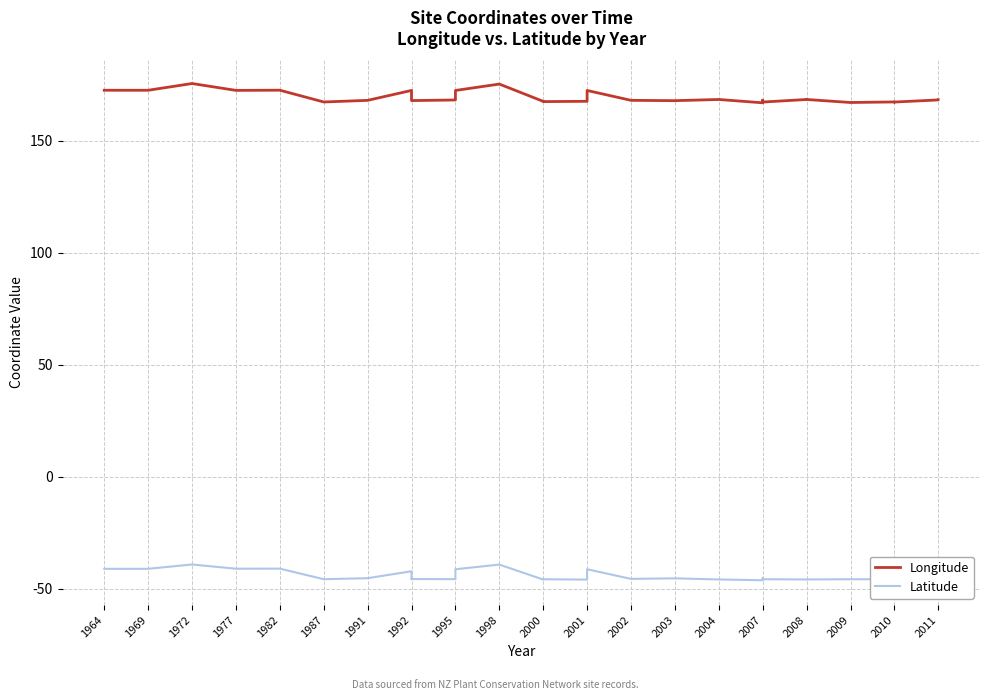

List the series in order of their overall mean, highest first.

Longitude, Latitude